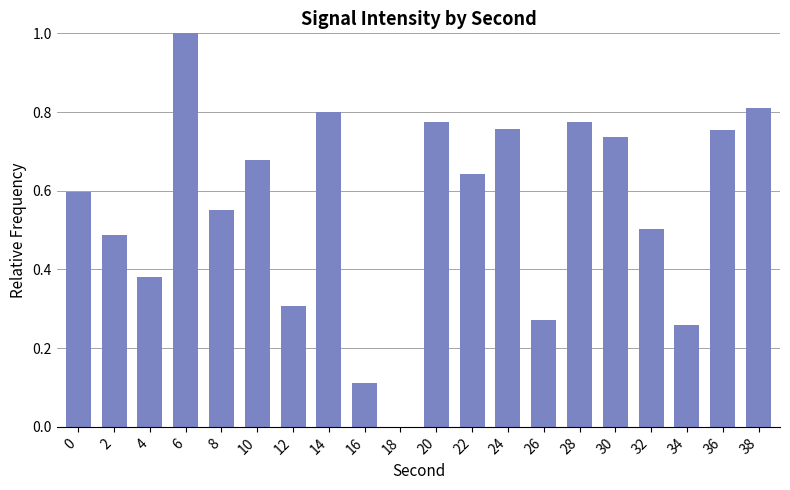

The value at 26 is 0.4. True or false?

False